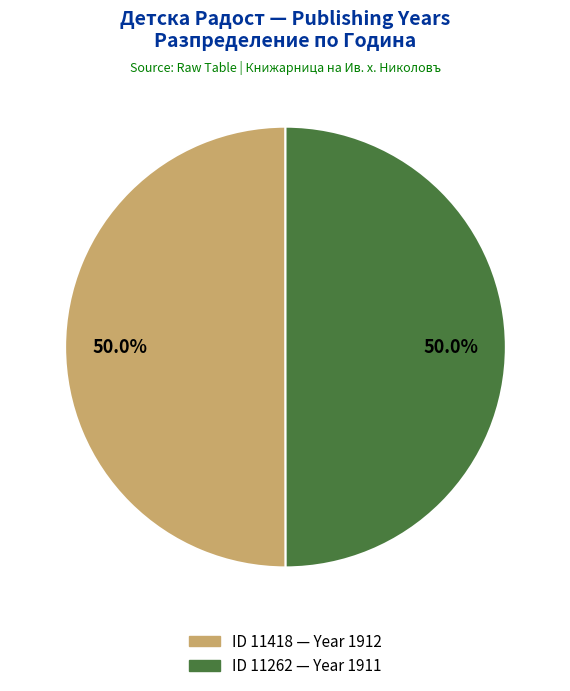

How many slices are in this pie chart?

2